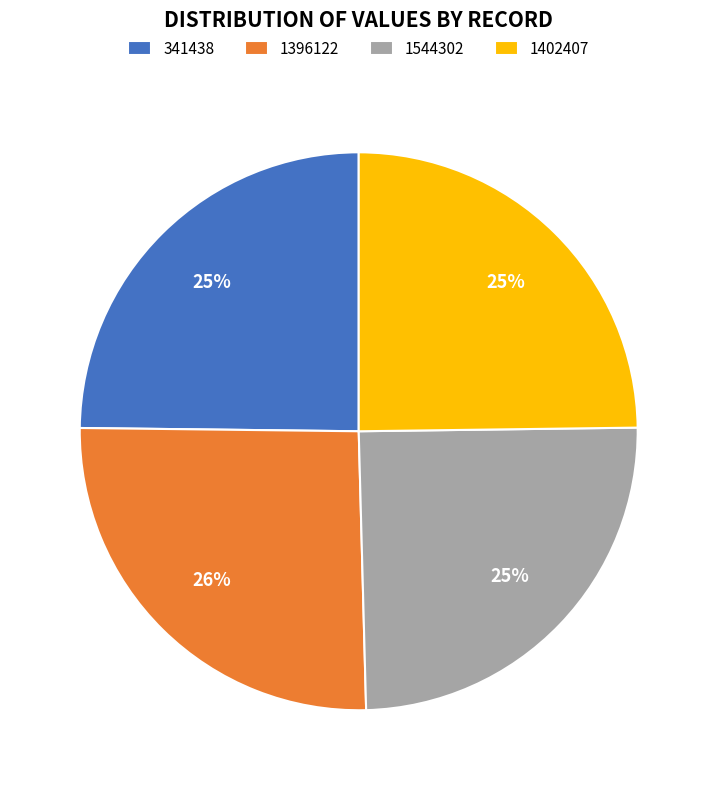

Is 341438 the majority of the pie?

No